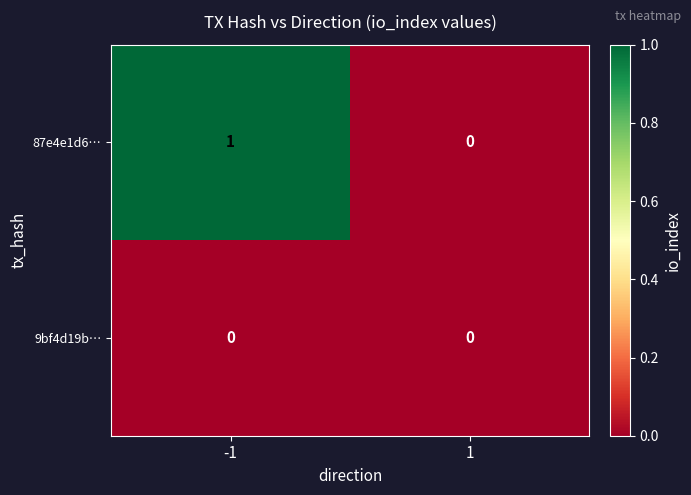

The 87e4e1d6… series shows 0 at 1. True or false?

True